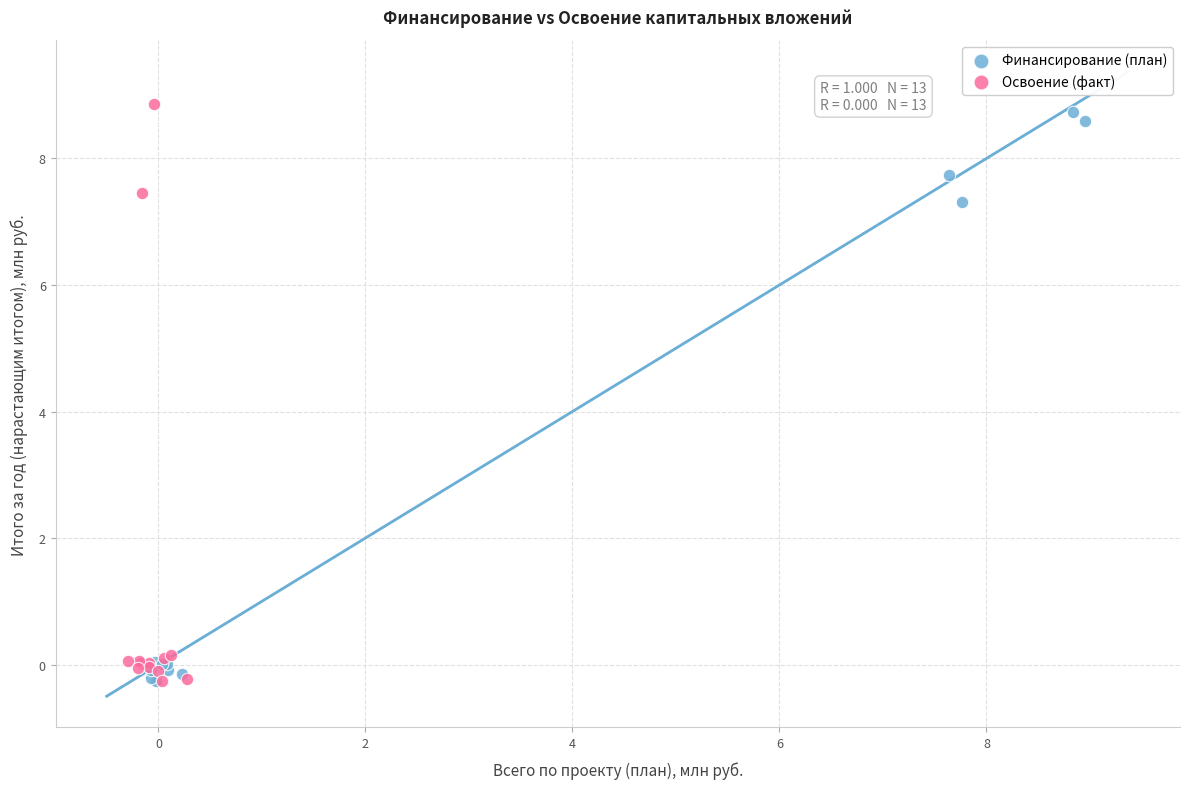

What are all the series names shown in the legend?

Финансирование (план), Освоение (факт)